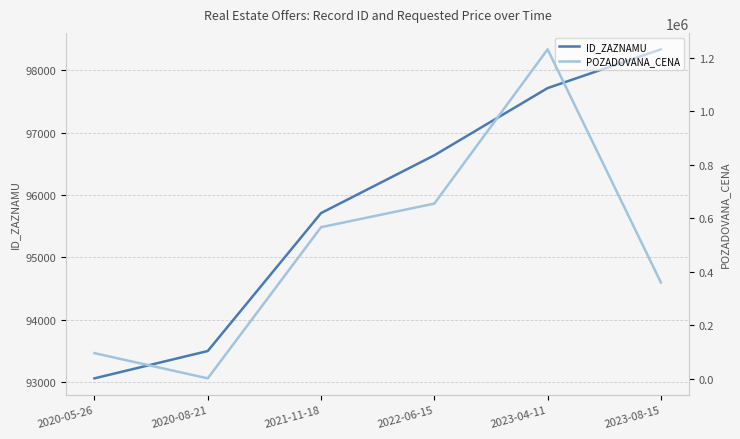

What are all the series names shown in the legend?

ID_ZAZNAMU, POZADOVANA_CENA